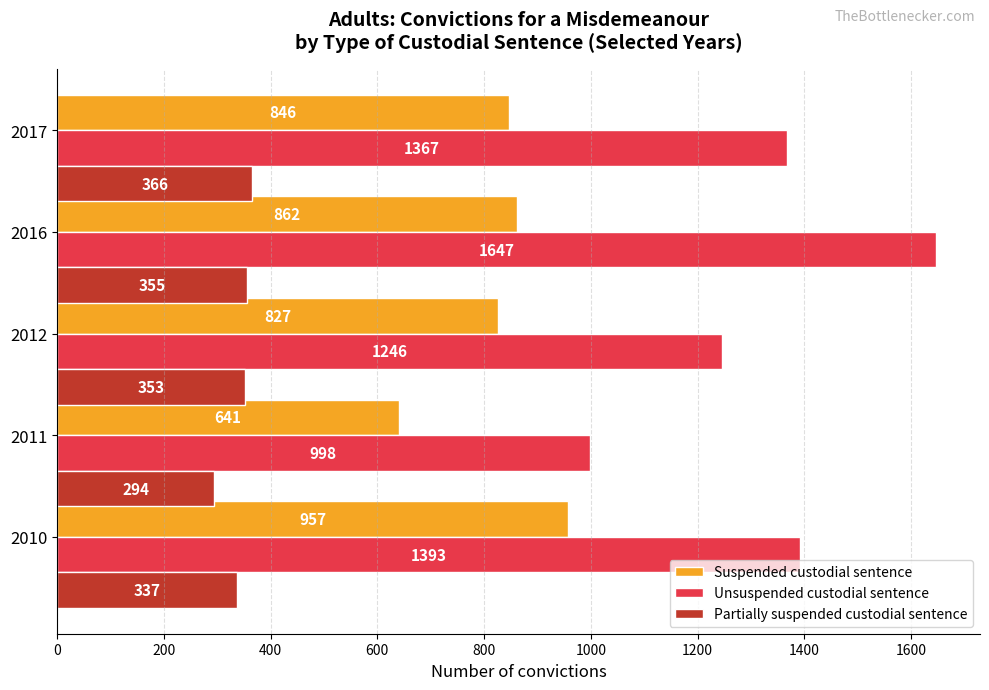

Is the value of Unsuspended custodial sentence at 2010 greater than the value of Suspended custodial sentence at 2017?

Yes